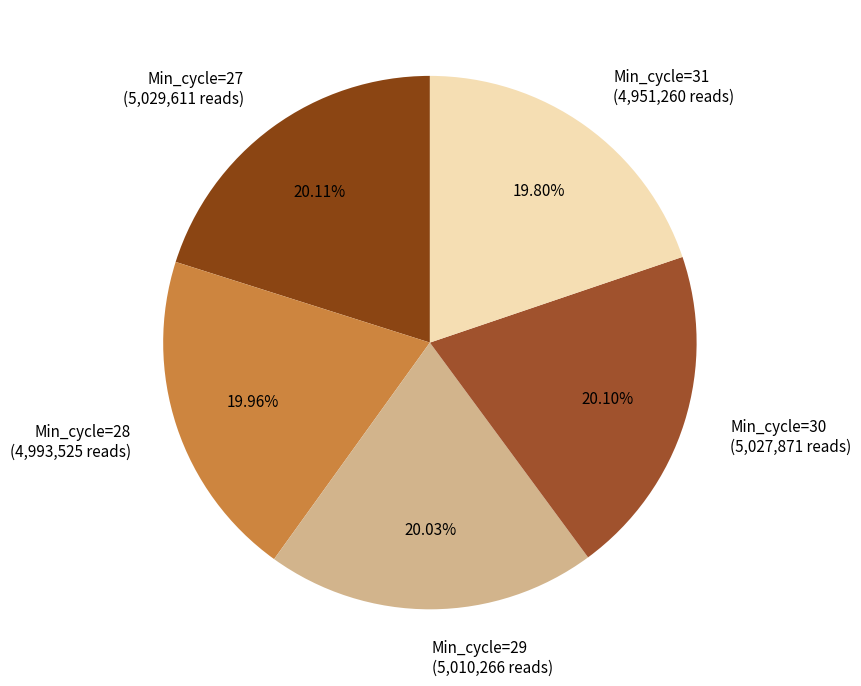

What is the ratio of the value at Min_cycle=30 (5,027,871 reads) to the value at Min_cycle=28 (4,993,525 reads)?

1.0